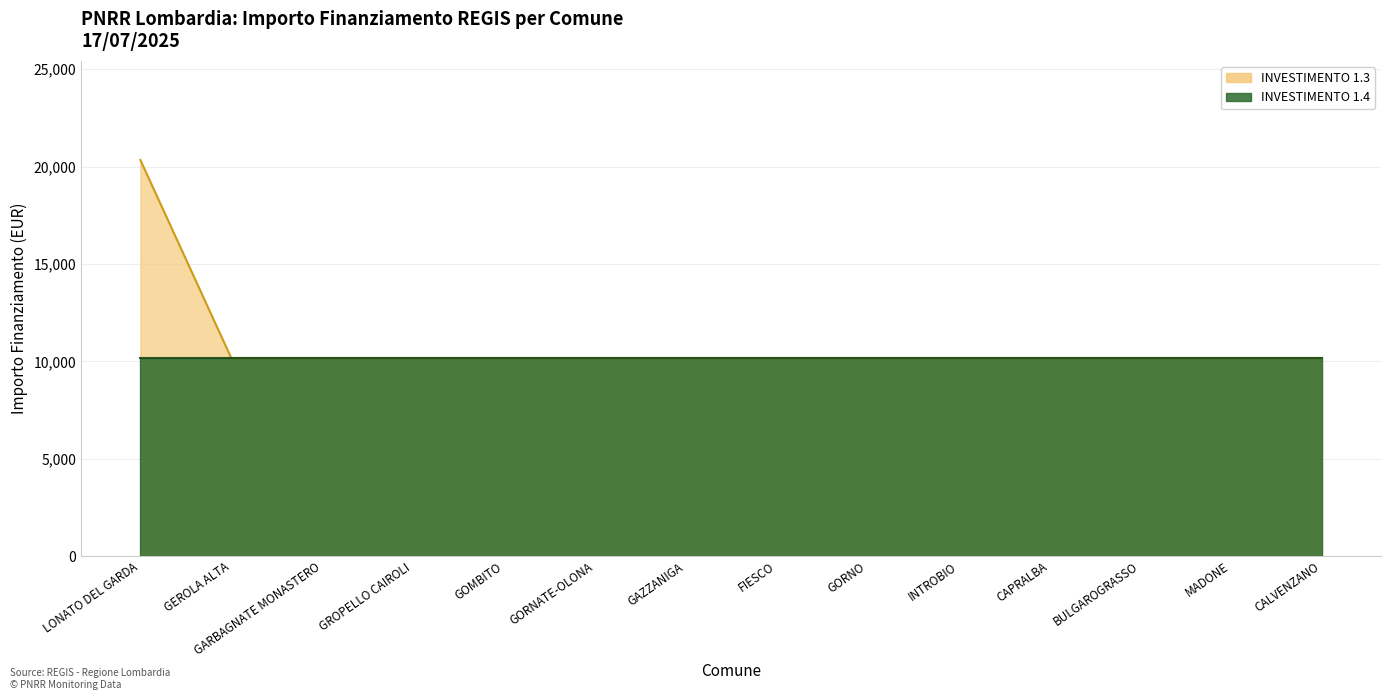

What position from the left is INTROBIO?

10